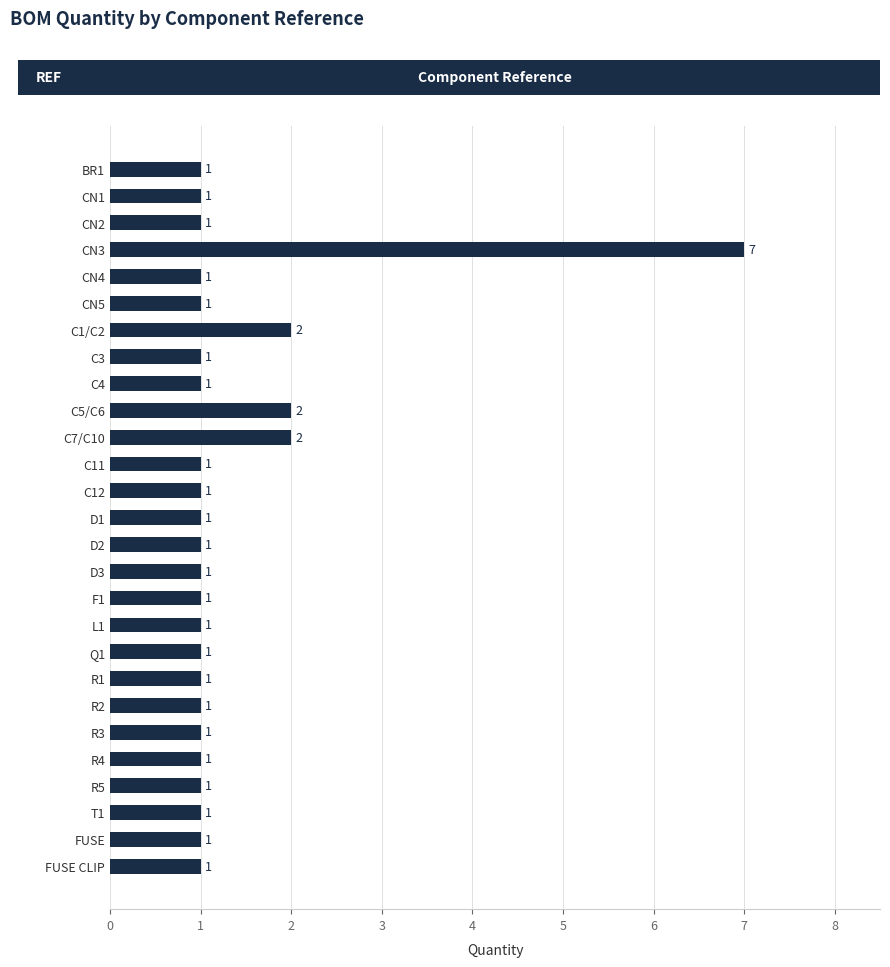

Reading top to bottom, list all the values displayed in this chart.

1	1	1	7	1	1	2	1	1	2	2	1	1	1	1	1	1	1	1	1	1	1	1	1	1	1	1